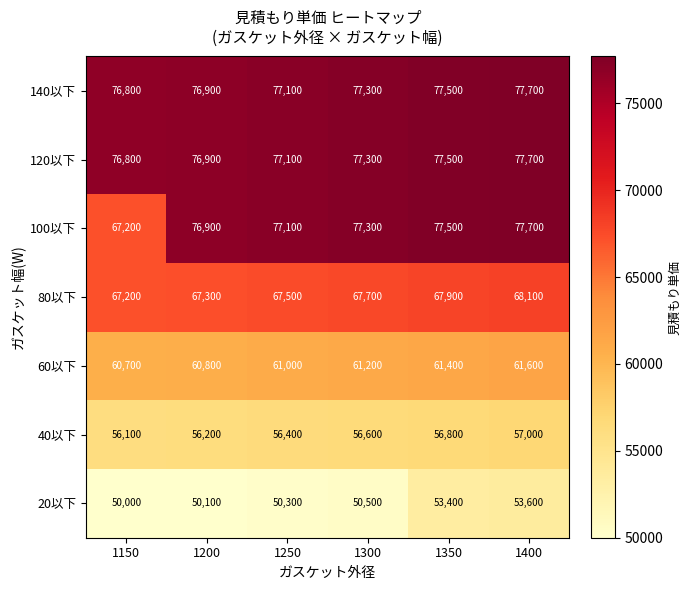

The value of 40以下 at 1150 is 27444. True or false?

False